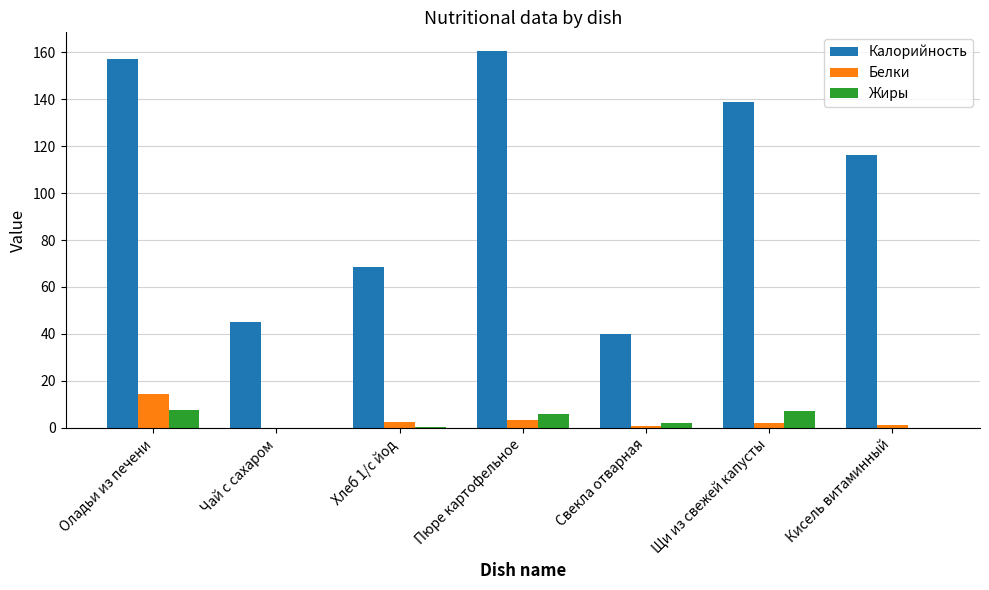

How many values in the Калорийность series exceed 116?

4